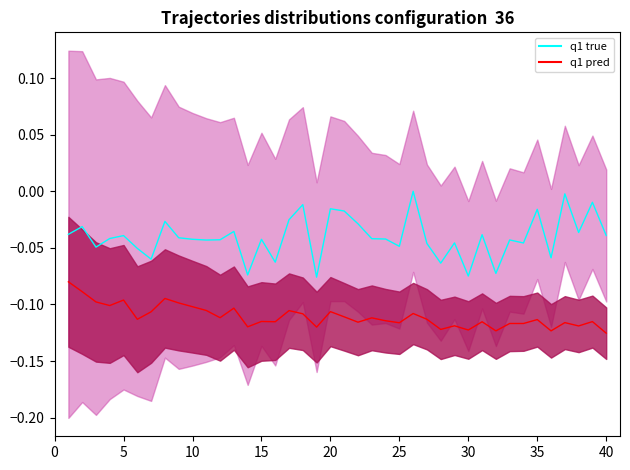

Is the value of q1 true at 15 greater than the value of q1 pred at 37?

Yes